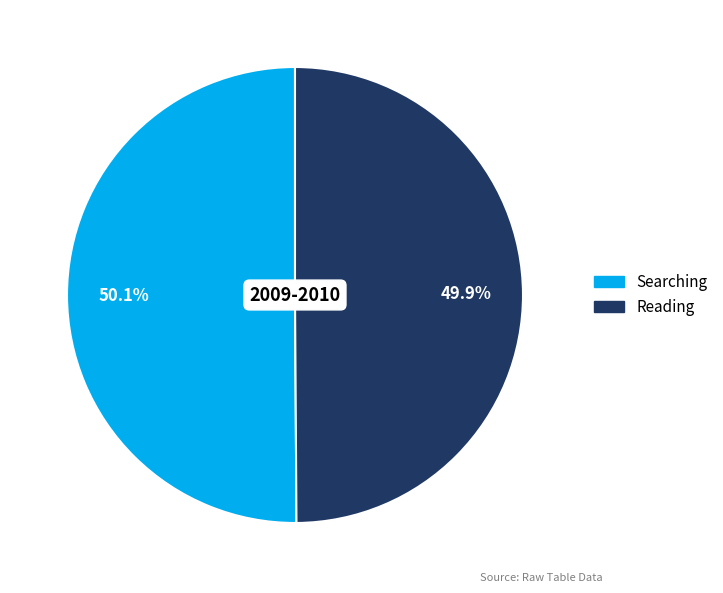

What is the ratio of the value at Searching to the value at Reading?

1.0